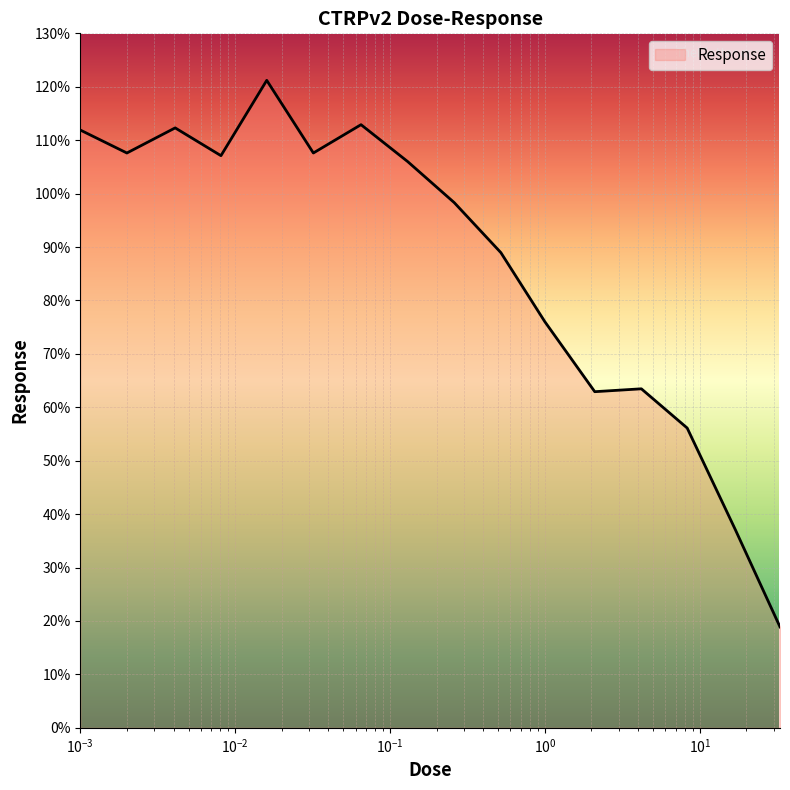

What is the maximum value shown in the chart?

121.2